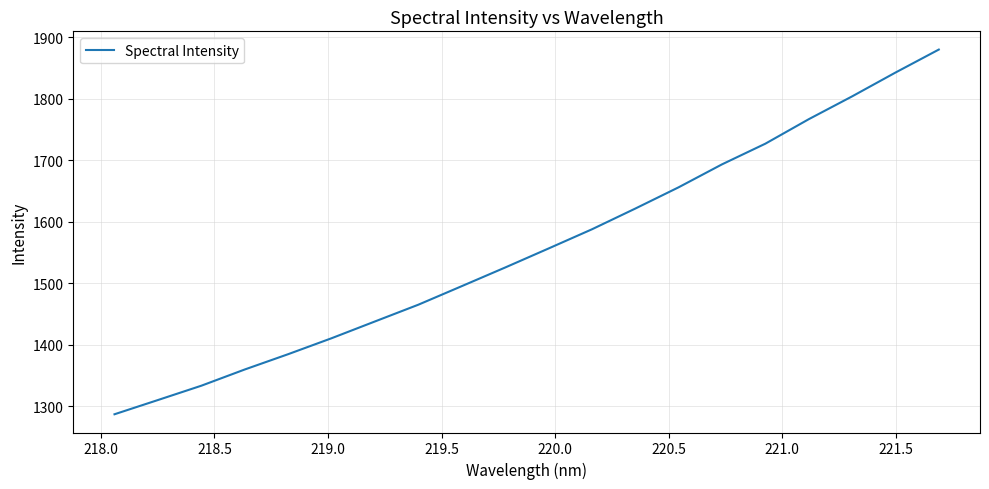

What is the difference between the maximum and minimum values?

592.6